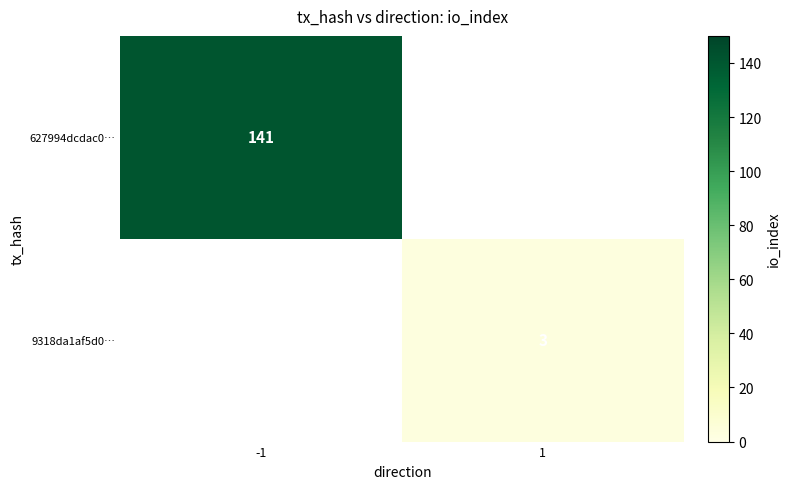

True or false: 9318da1af5d0… has a value of 3 at 1.

True